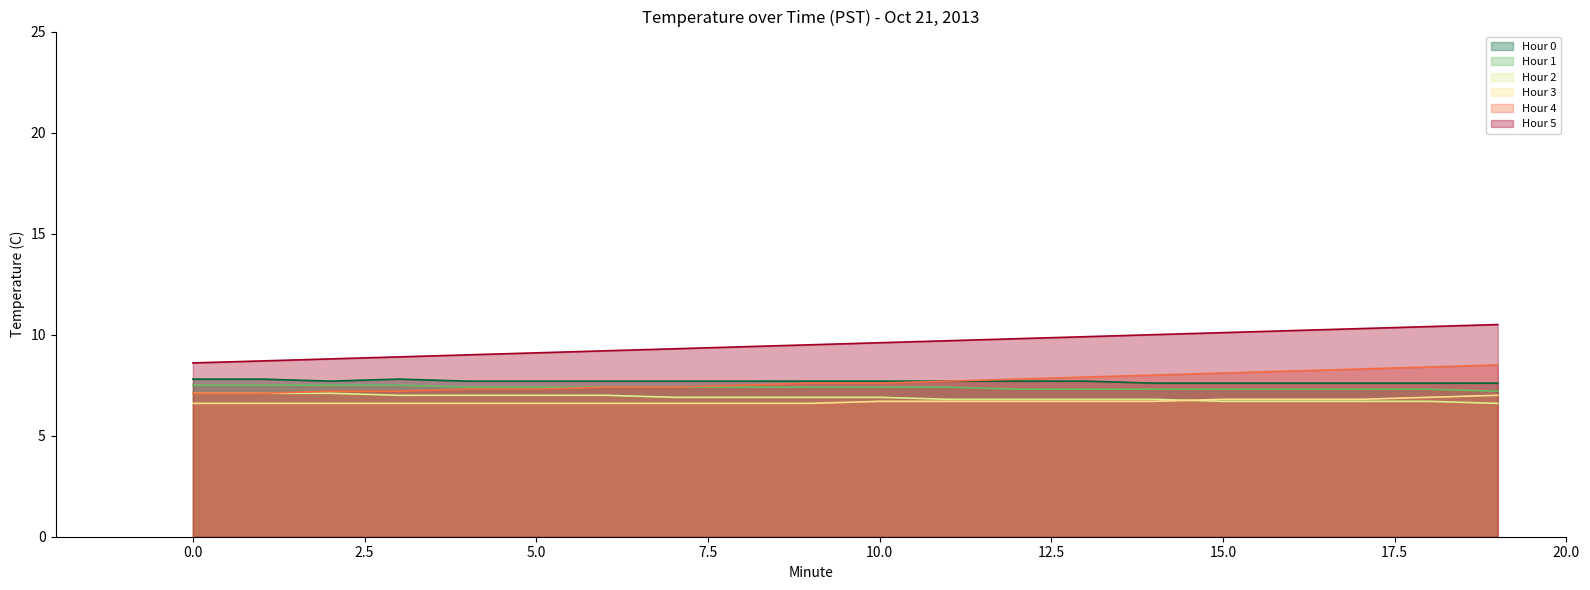

At which category is the sum across all series the highest?

19